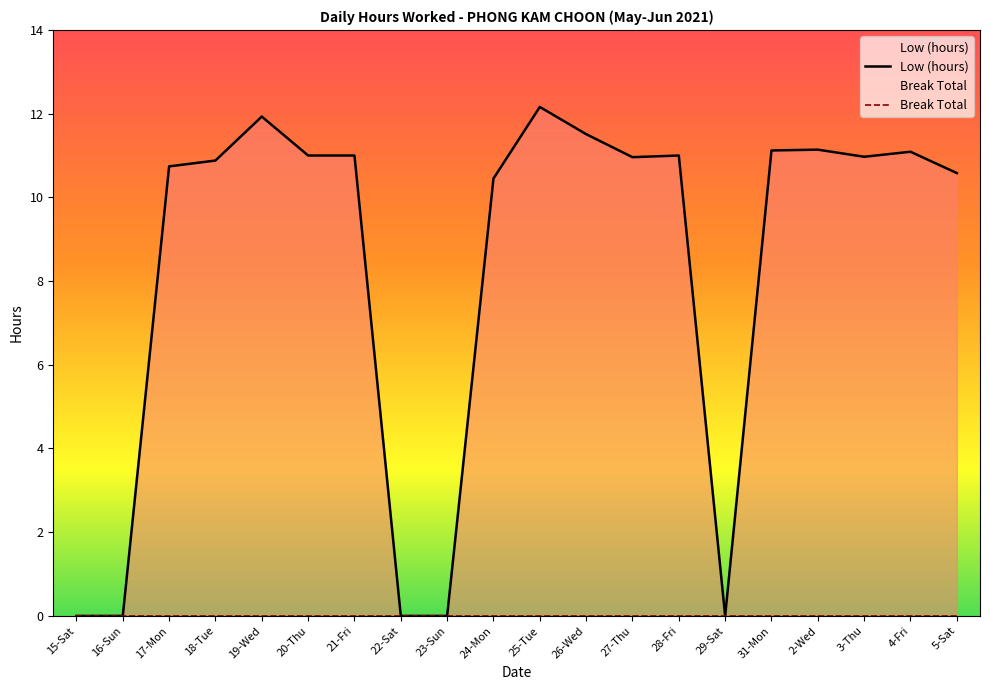

True or false: Break Total and Low (hours) cross at least once.

False